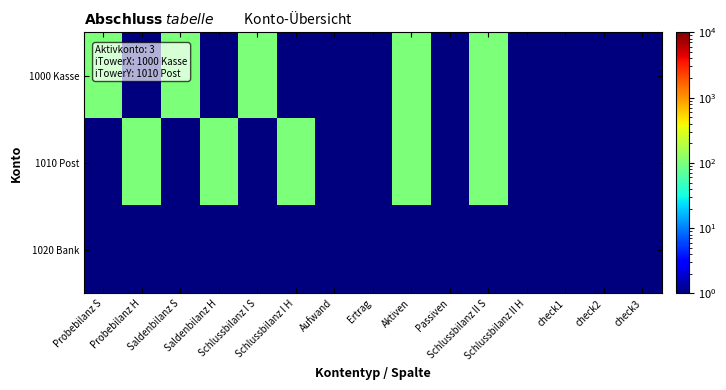

Reading right to left, what are all the values shown in this chart?

1000 Kasse: check3=0.5	check2=0.5	check1=0.5	Schlussbilanz II H=0.5	Schlussbilanz II S=100.0	Passiven=0.5	Aktiven=100.0	Ertrag=0.5	Aufwand=0.5	Schlussbilanz I H=0.5	Schlussbilanz I S=100.0	Saldenbilanz H=0.5	Saldenbilanz S=100.0	Probebilanz H=0.5	Probebilanz S=100.0
1010 Post: check3=0.5	check2=0.5	check1=0.5	Schlussbilanz II H=0.5	Schlussbilanz II S=100.0	Passiven=0.5	Aktiven=100.0	Ertrag=0.5	Aufwand=0.5	Schlussbilanz I H=100.0	Schlussbilanz I S=0.5	Saldenbilanz H=100.0	Saldenbilanz S=0.5	Probebilanz H=100.0	Probebilanz S=0.5
1020 Bank: check3=0.5	check2=0.5	check1=0.5	Schlussbilanz II H=0.5	Schlussbilanz II S=0.5	Passiven=0.5	Aktiven=0.5	Ertrag=0.5	Aufwand=0.5	Schlussbilanz I H=0.5	Schlussbilanz I S=0.5	Saldenbilanz H=0.5	Saldenbilanz S=0.5	Probebilanz H=0.5	Probebilanz S=0.5